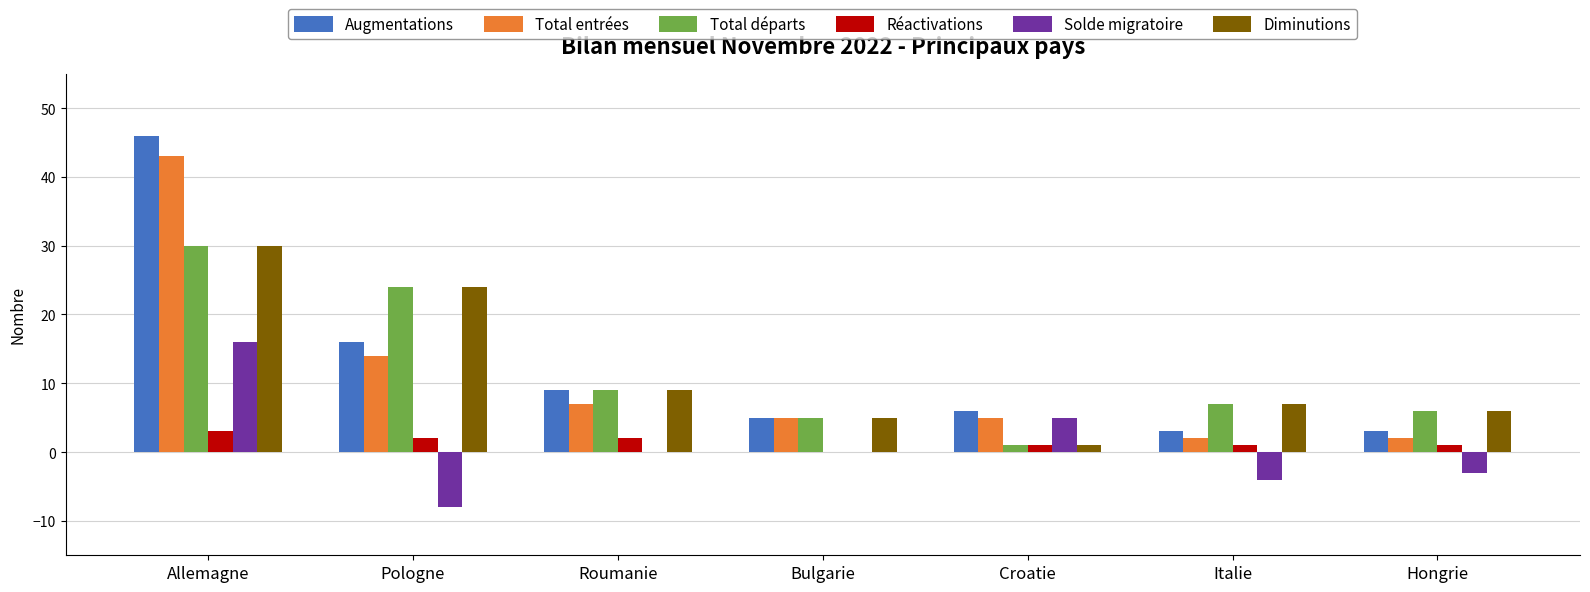

Which series has the largest total across all categories?

Augmentations